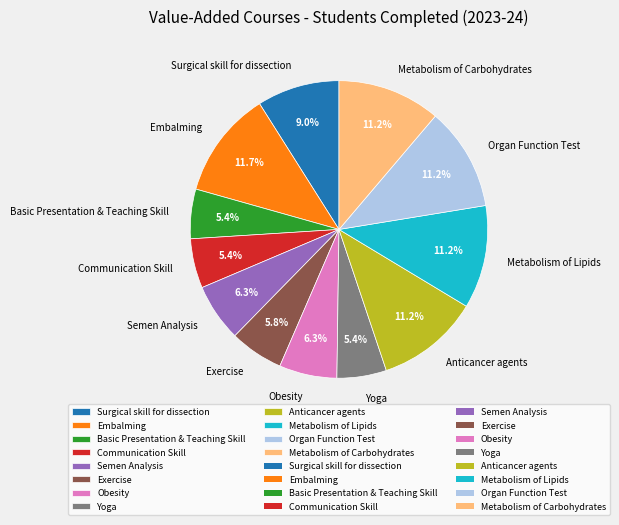

Is it true that Exercise is 13% of the pie?

False